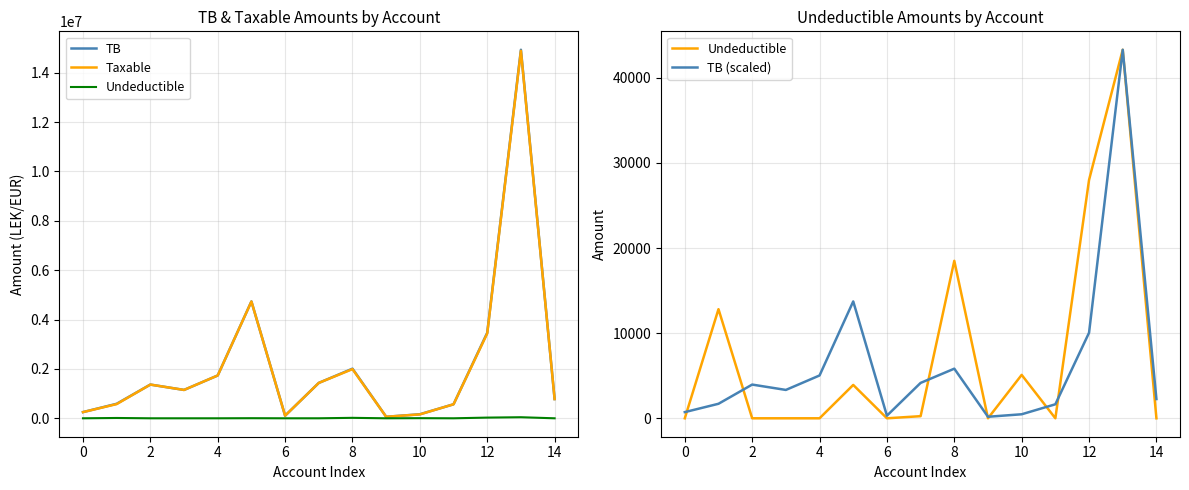

Is the value of TB at 8 greater than the value of TB (scaled) at 10?

Yes